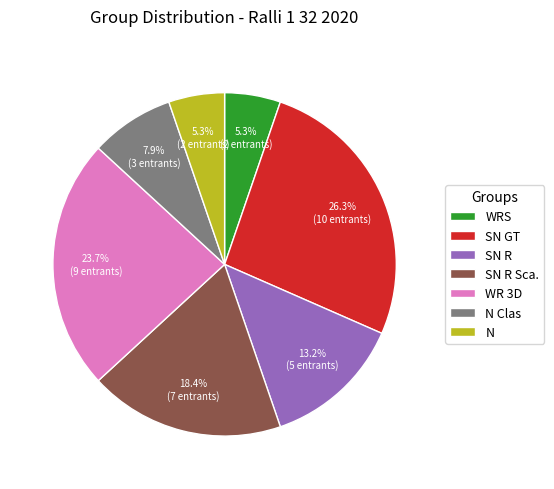

Which category has the biggest portion of the pie?

SN GT